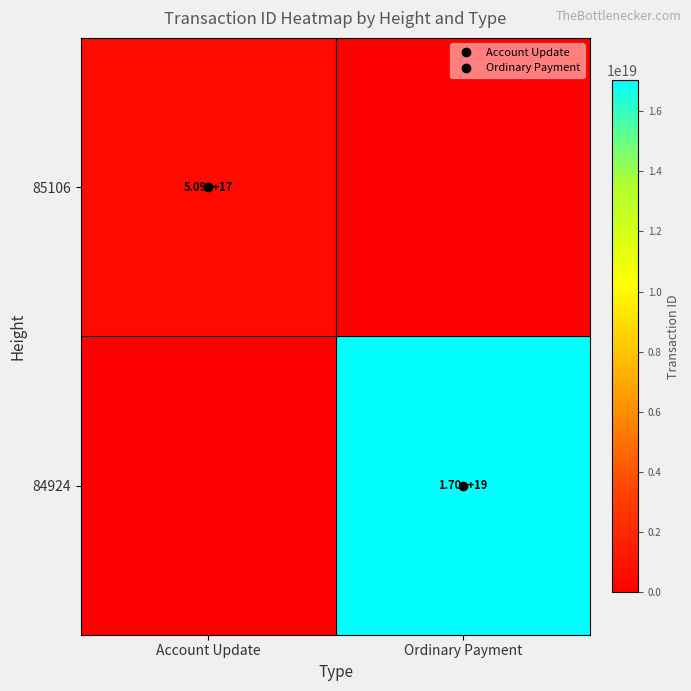

At how many categories does at least one series exceed 6077446184827776000?

1